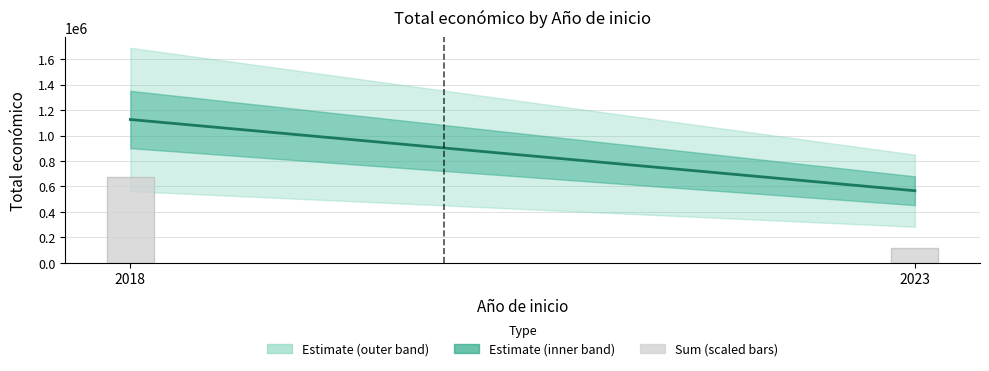

List the labels in order of value, largest first.

2018, 2023